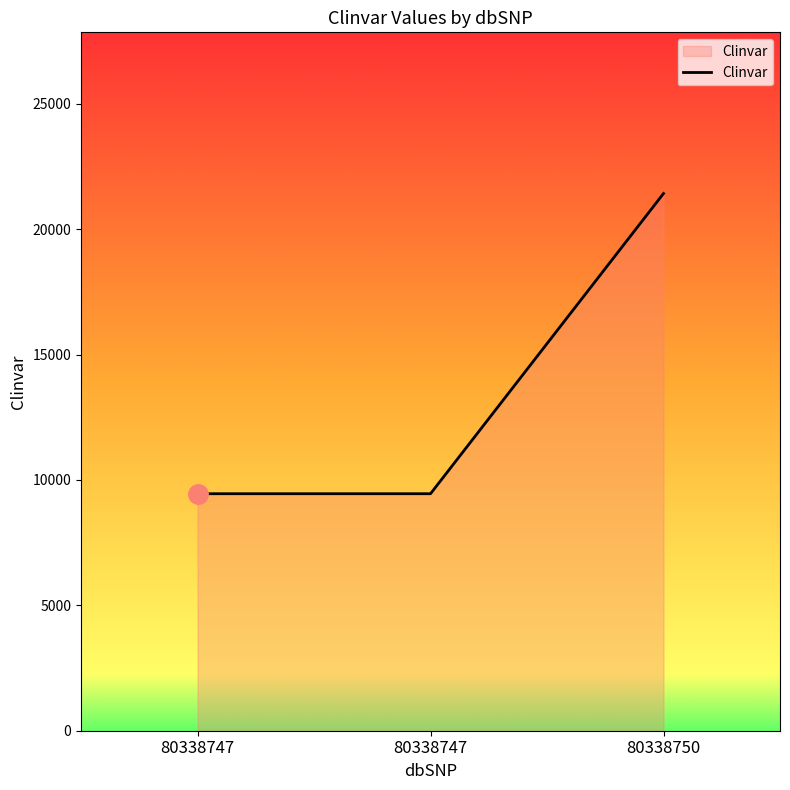

What is the average value?

13440